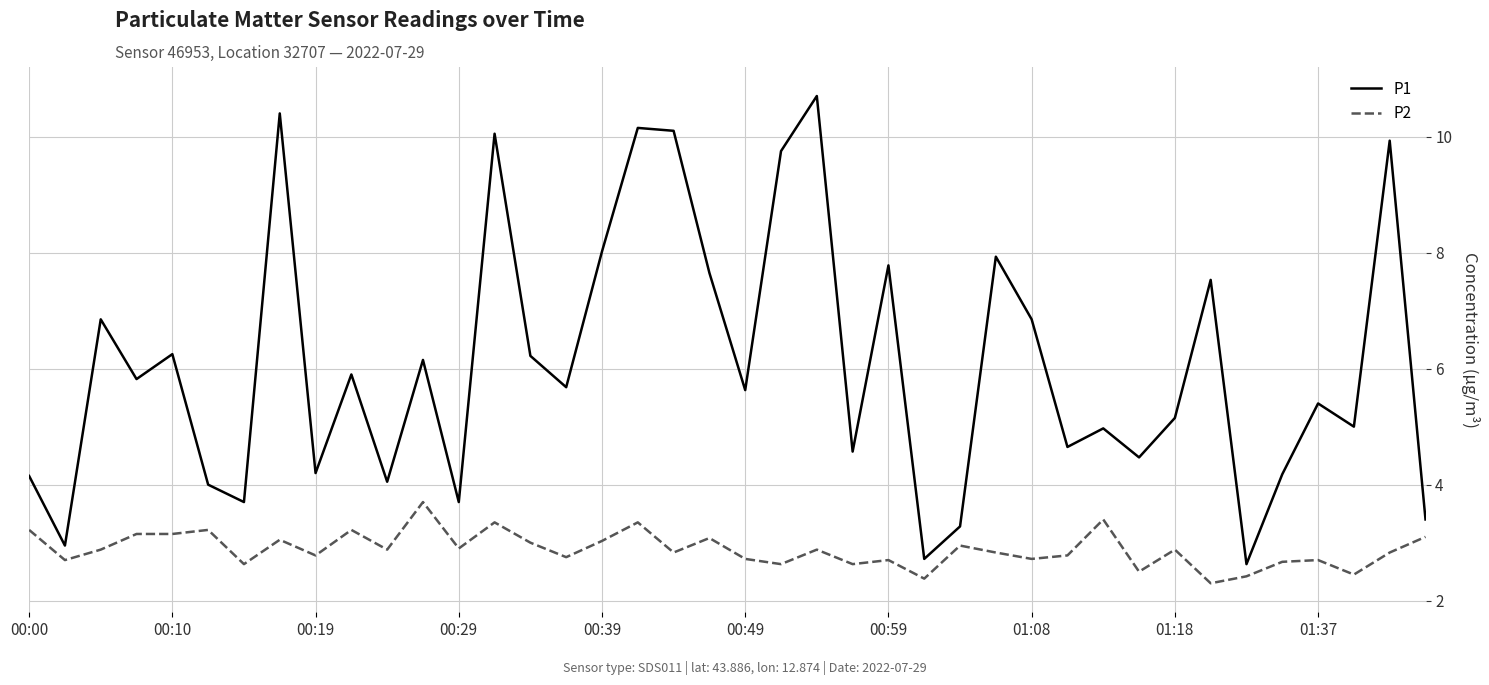

What is the minimum value shown in the chart?

2.3